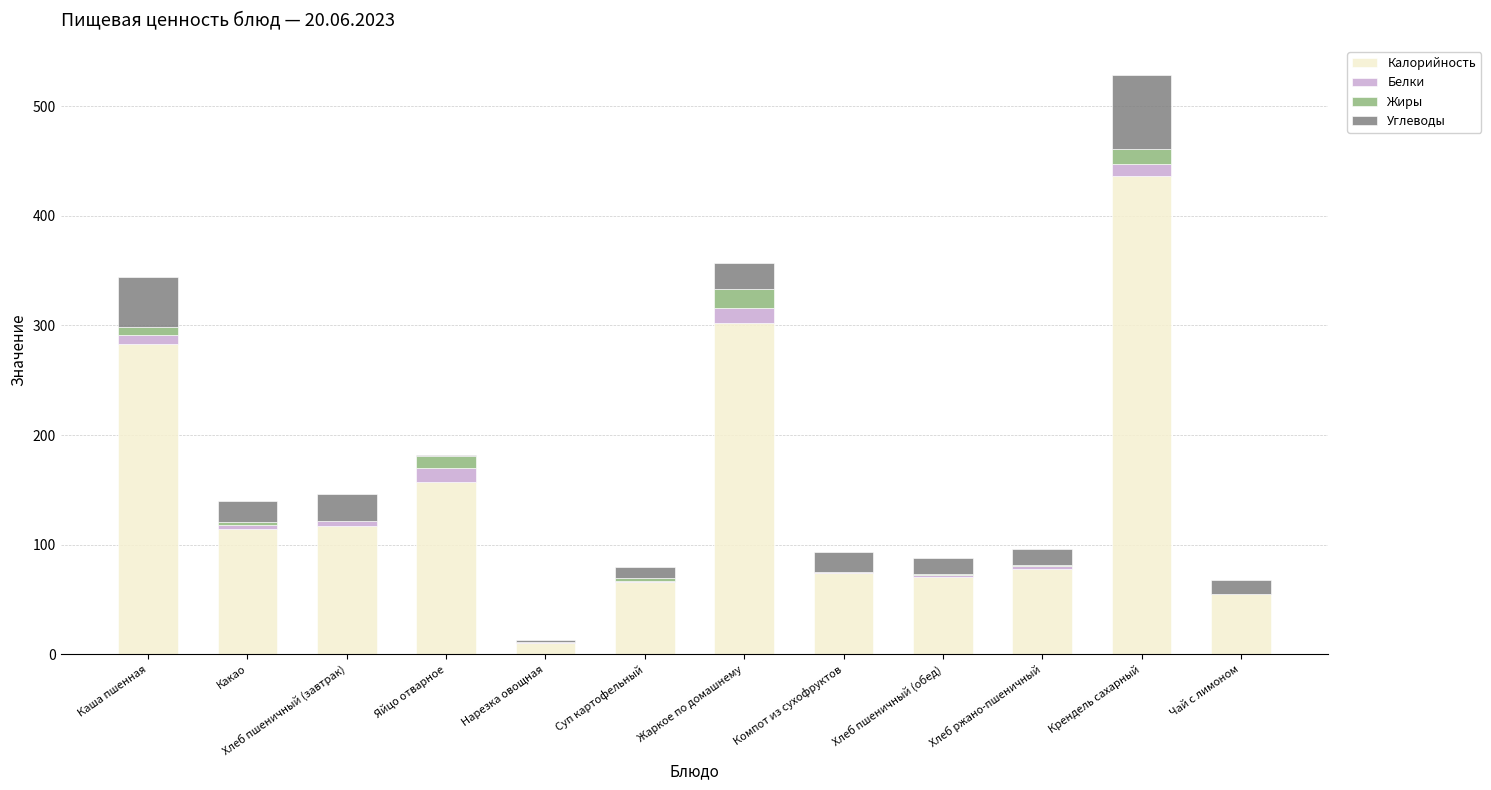

At which category is the sum across all series the highest?

Крендель сахарный